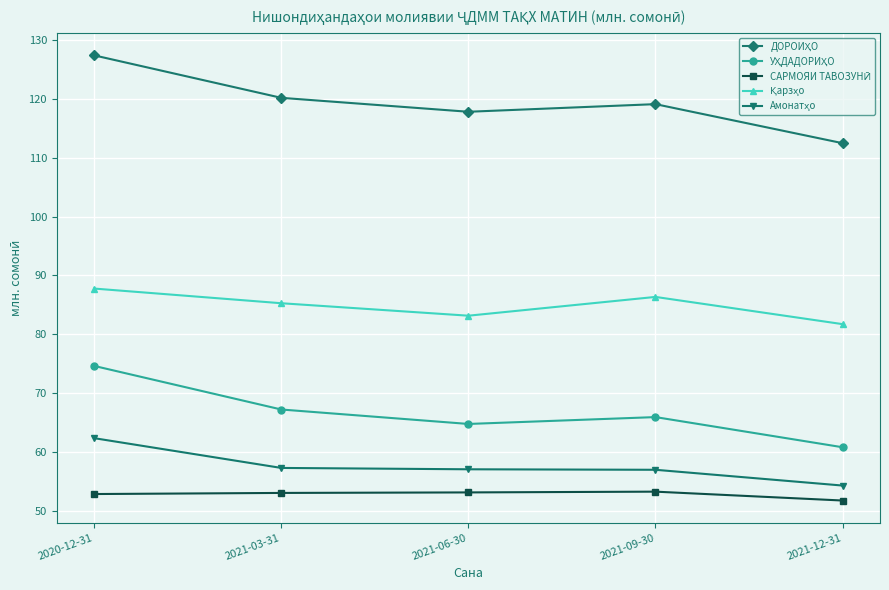

What is the label of the 3rd point from the left?

2021-06-30